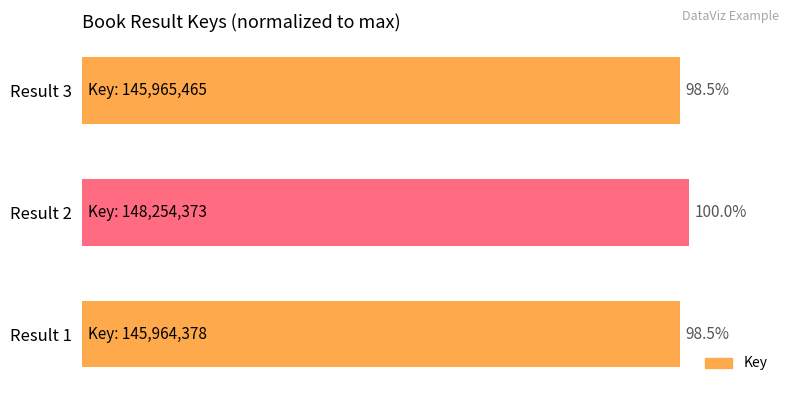

Which label corresponds to the largest value in the chart?

Result 2